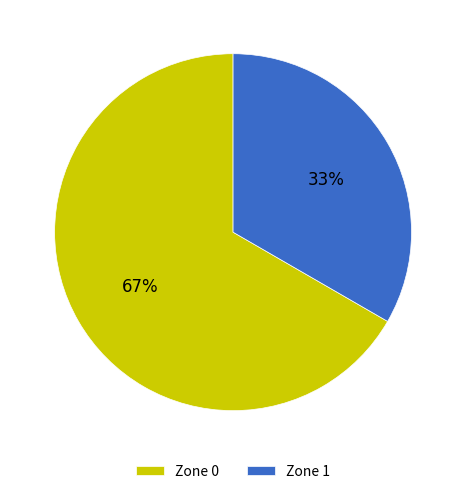

Is there any slice that represents more than half of the pie?

Yes